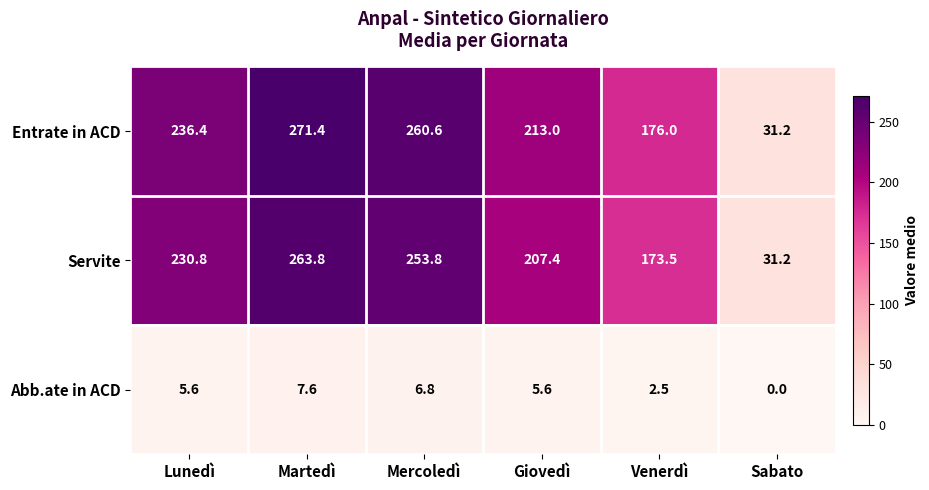

What is the sum of the Servite values at Sabato and Venerdì?

204.7